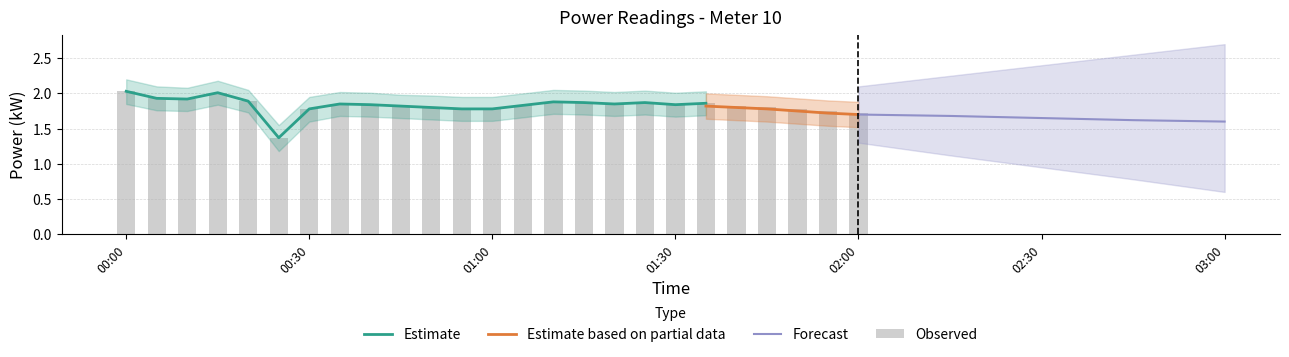

What is the highest value of the power_upper series?

2.2